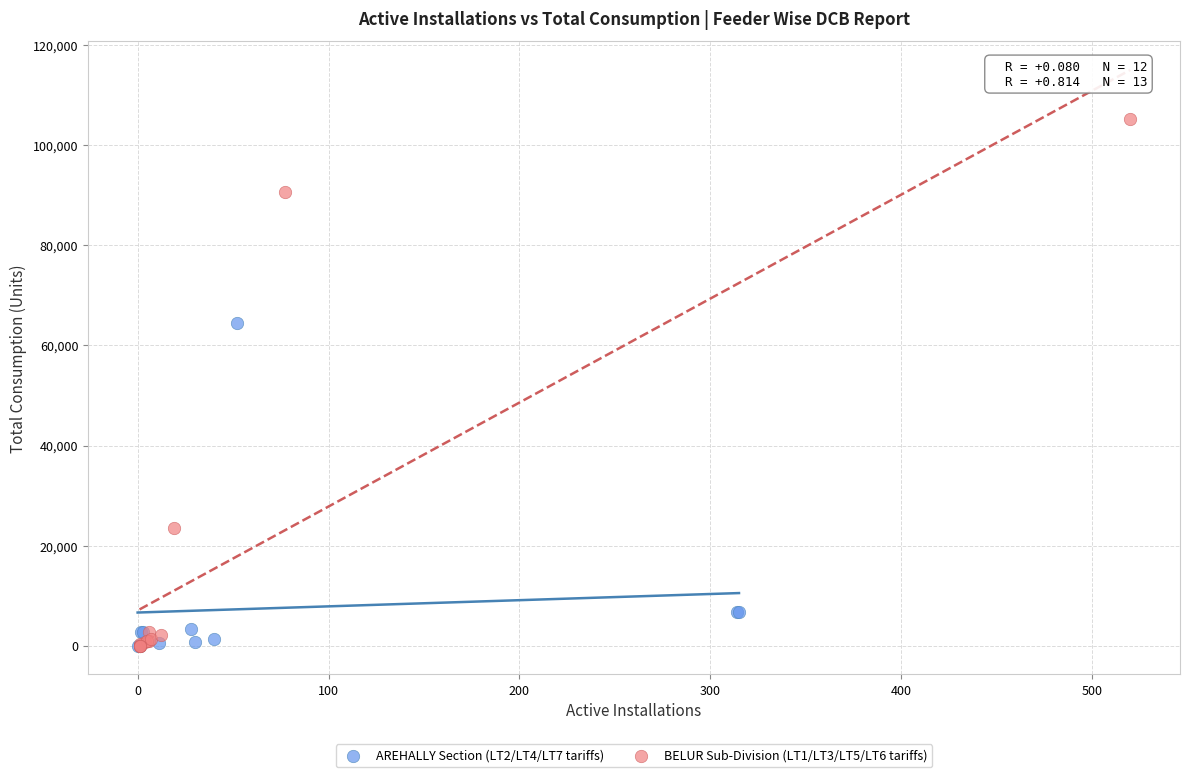

What are all the series names shown in the legend?

AREHALLY Section (LT2/LT4/LT7 tariffs), BELUR Sub-Division (LT1/LT3/LT5/LT6 tariffs)